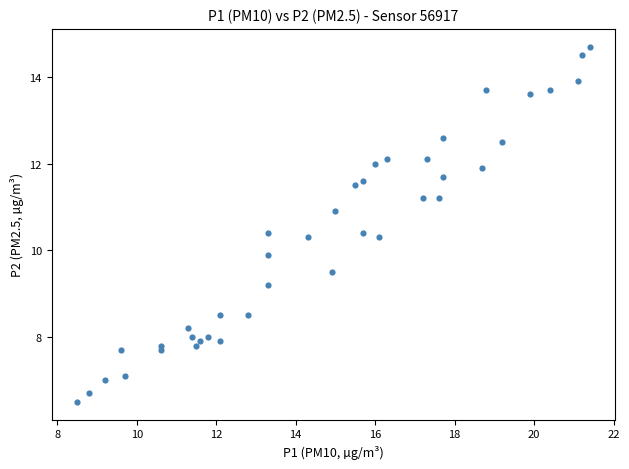

What is the range of Y values (max minus min)?

8.2